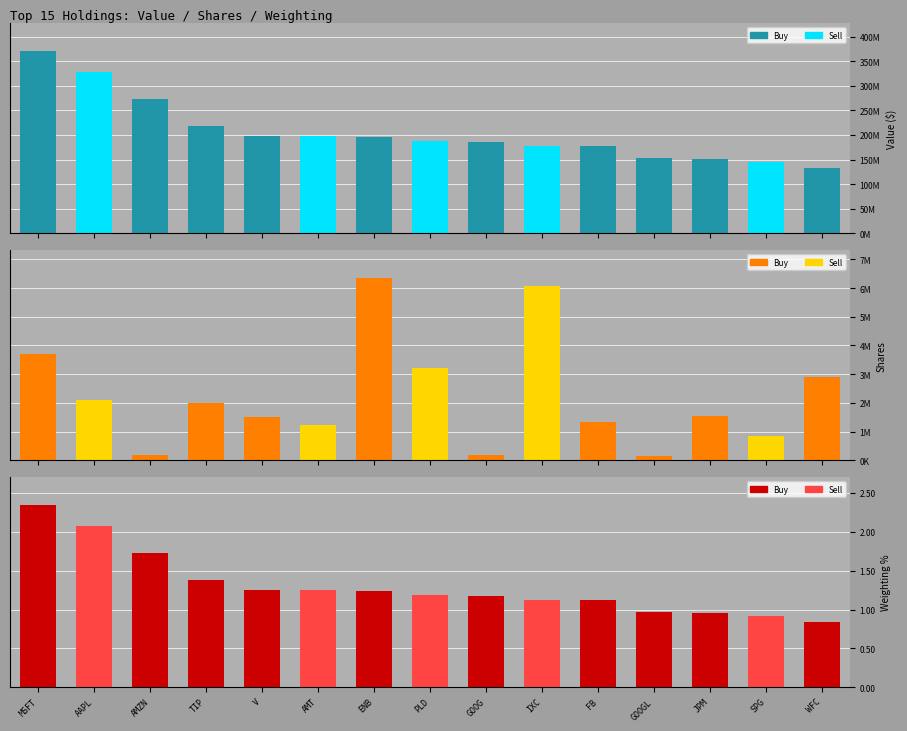

The value of Value at AMT is 197001000.0. True or false?

True